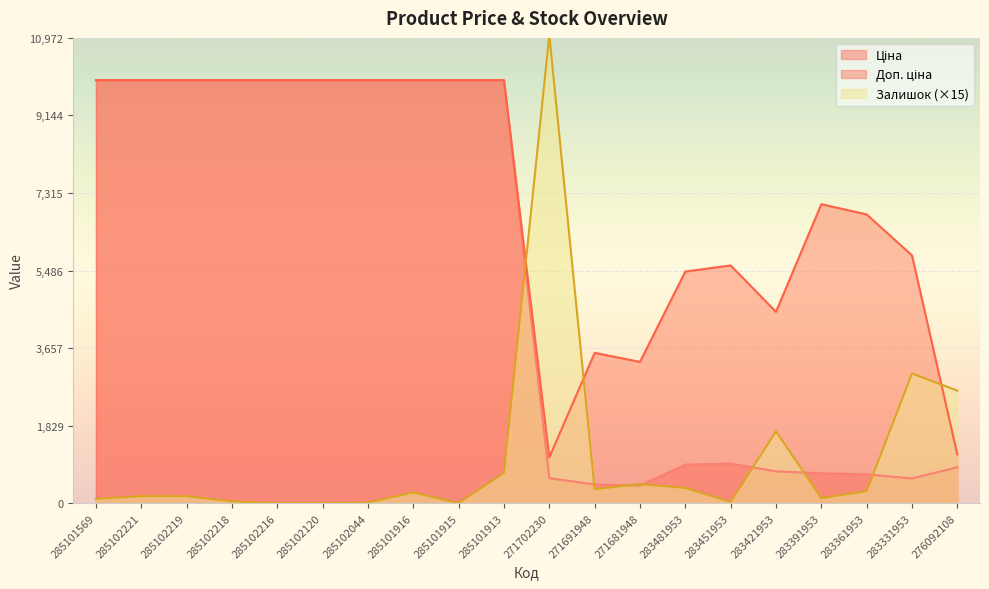

At which label does Ціна reach its minimum?

271681948